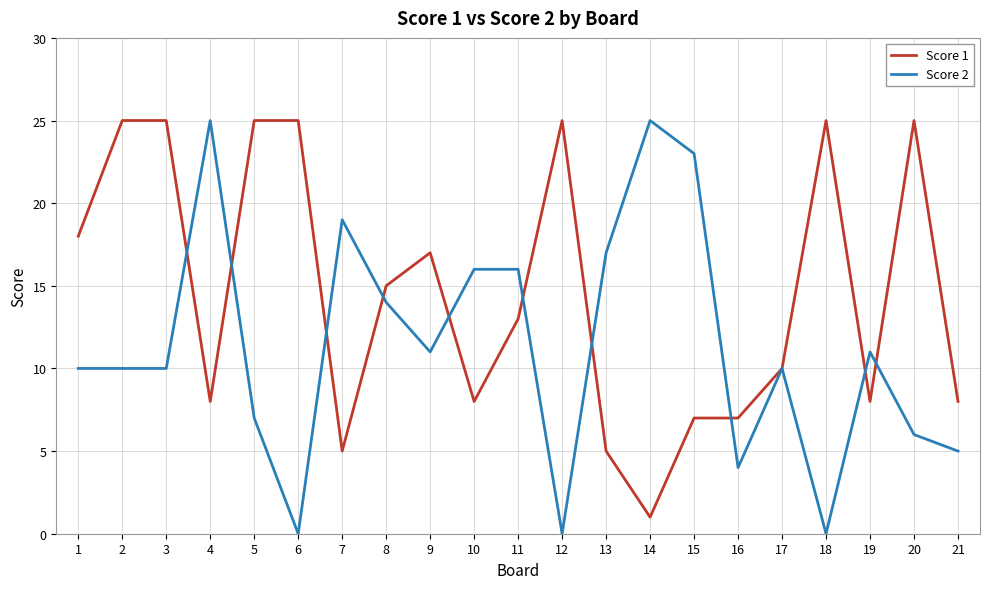

Between 1 and 19, which series saw the biggest shift?

Score 1